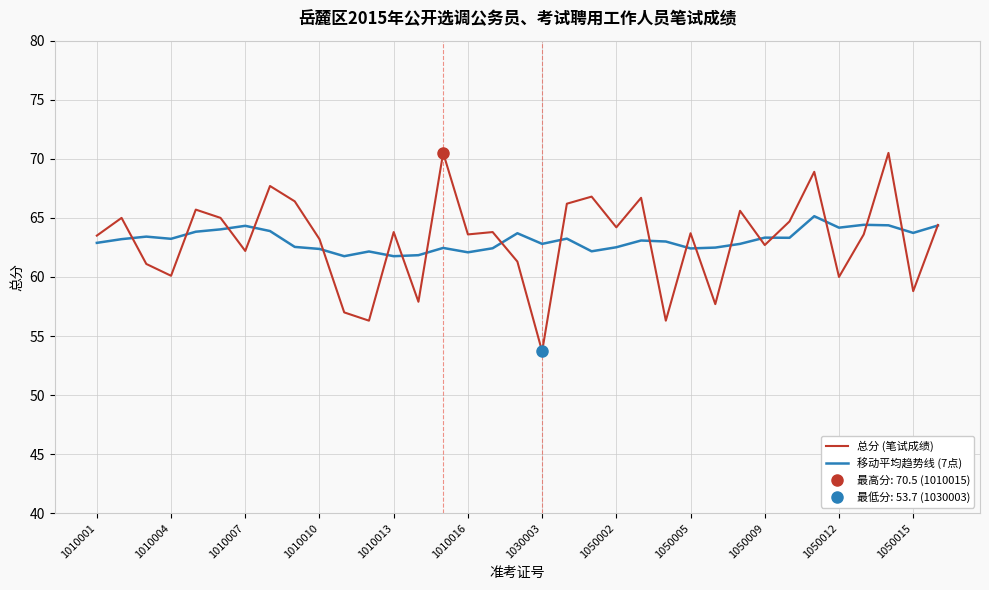

Reading left to right, list all the values displayed in this chart.

总分 (笔试成绩): 63.5	65.0	61.1	60.1	65.7	65.0	62.2	67.7	66.4	63.2	57.0	56.3	63.8	57.9	70.5	63.6	63.8	61.3	53.7	66.2	66.8	64.2	66.7	56.3	63.7	57.7	65.6	62.7	64.7	68.9	60.0	63.6	70.5	58.8	64.4
移动平均趋势线 (7点): 62.9	63.2	63.4	63.2	63.8	64.0	64.3	63.9	62.5	62.4	61.8	62.2	61.8	61.8	62.5	62.1	62.4	63.7	62.8	63.2	62.2	62.5	63.1	63.0	62.4	62.5	62.8	63.3	63.3	65.1	64.2	64.4	64.4	63.7	64.4